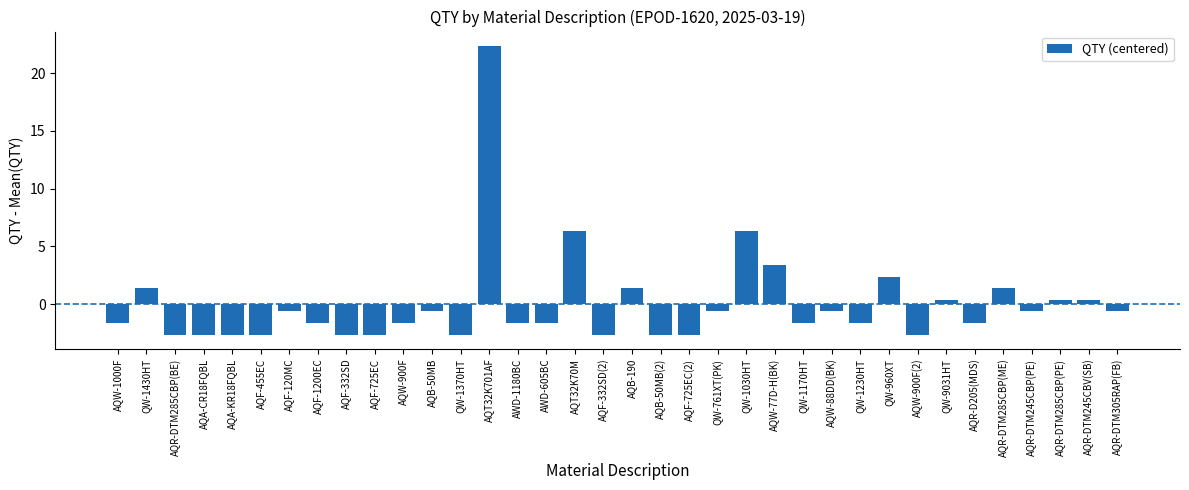

Where does the data first go above -1?

QW-1430HT